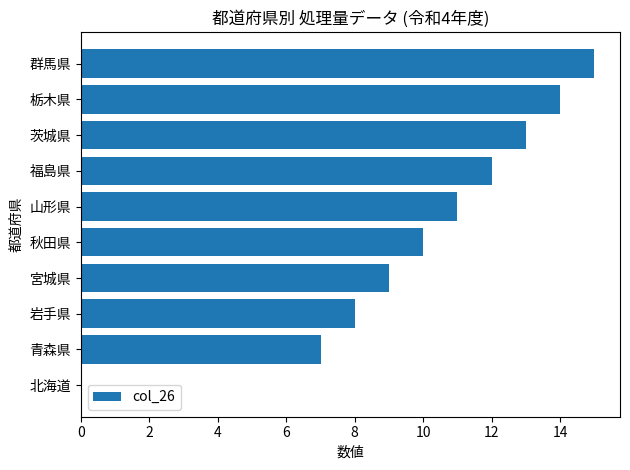

Where is the data nearest to the value 7?

青森県